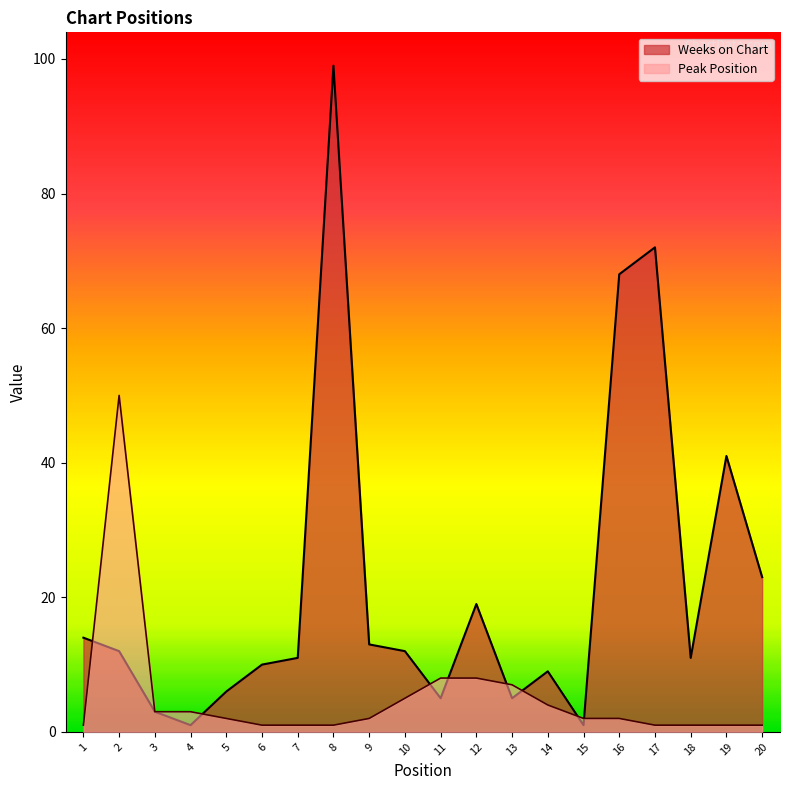

Between 13 and 19, which series saw the biggest shift?

Weeks on Chart